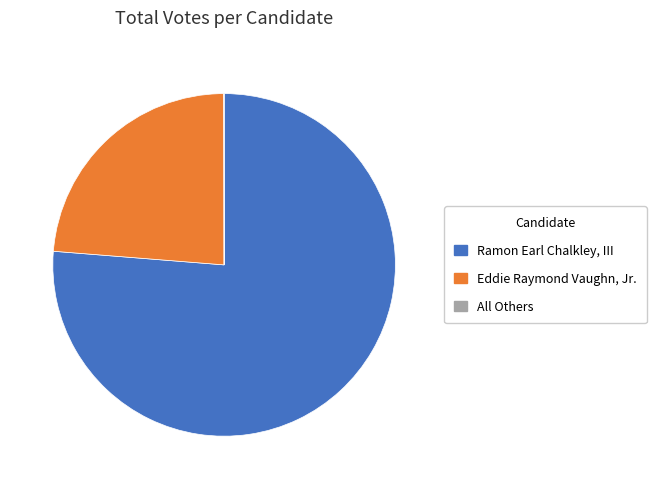

Which category has the biggest portion of the pie?

Ramon Earl Chalkley, III